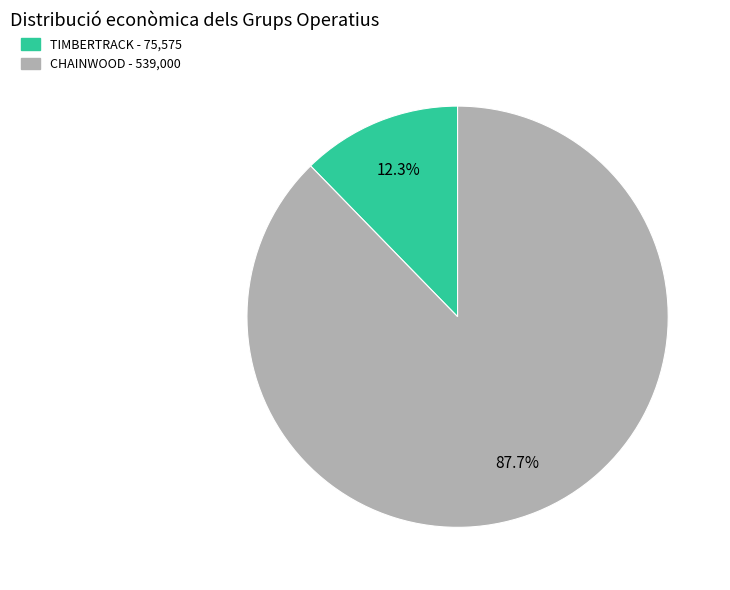

What portion of the pie excludes CHAINWOOD?

12.3%